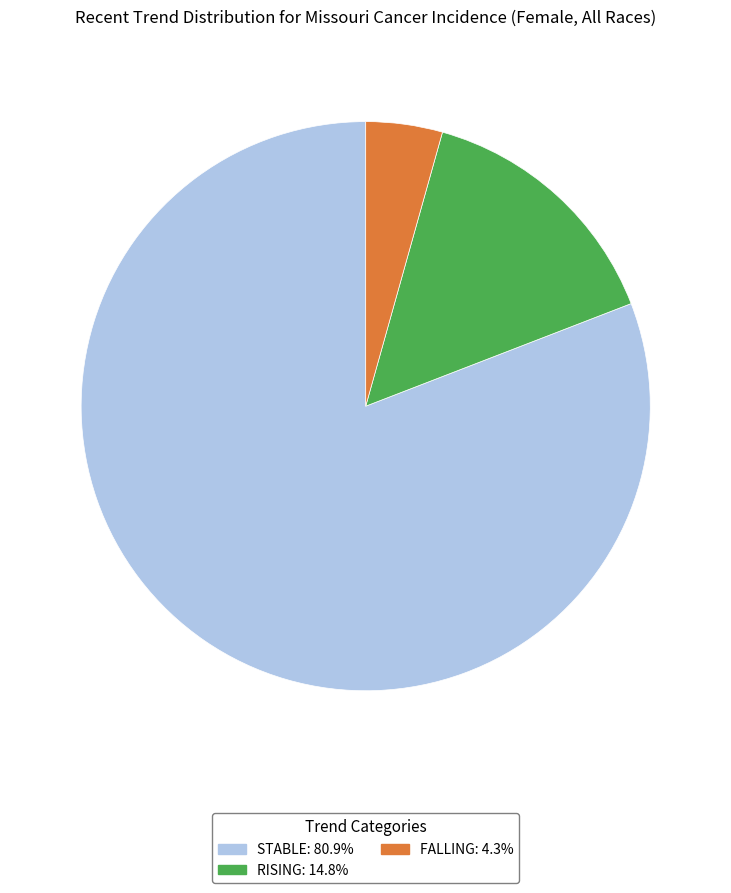

Is there a majority slice in this chart?

Yes